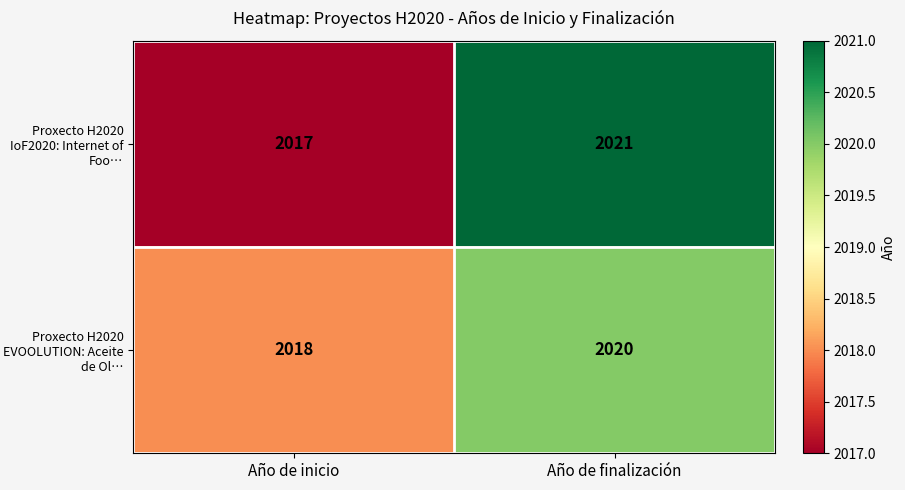

Which series changed the most between Año de inicio and Año de finalización?

Proxecto H2020 IoF2020: Internet of Foo…